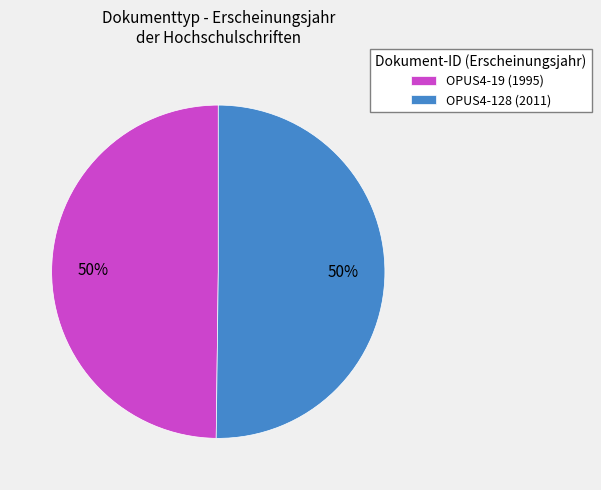

Is it true that OPUS4-19 is 50% of the pie?

True